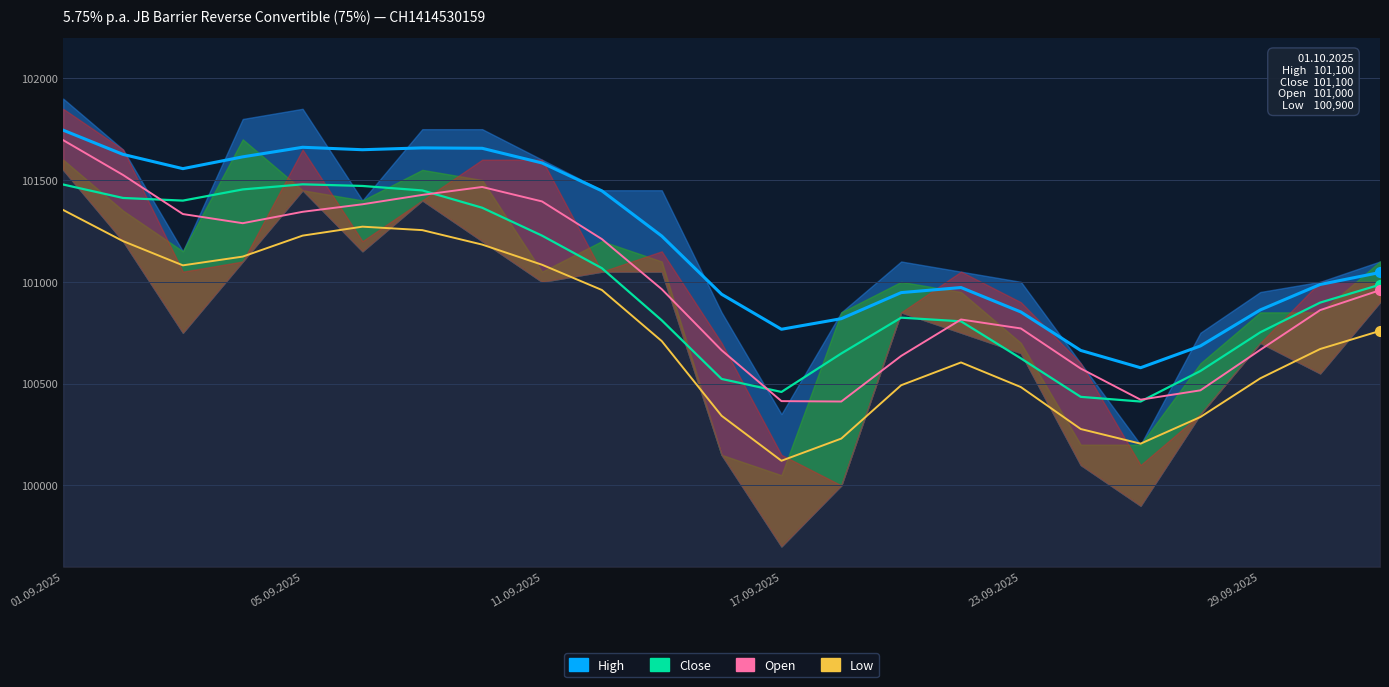

Between 24.09.2025 and 05.09.2025, which is larger?

05.09.2025